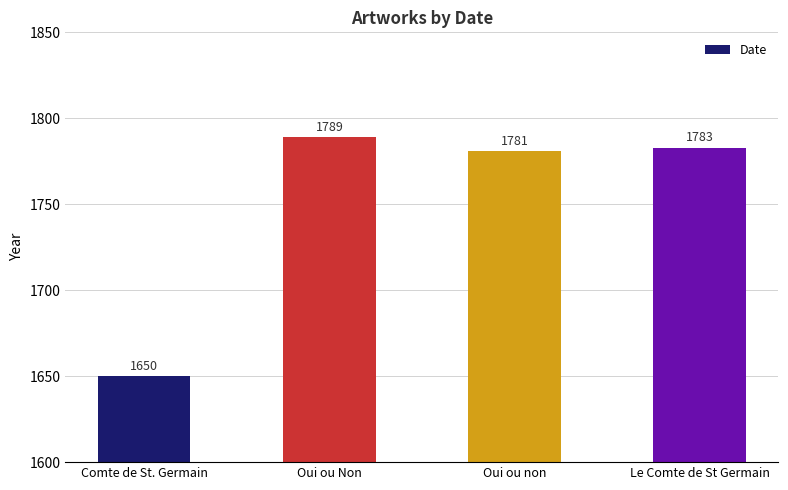

Reading right to left, transcribe all the data shown in this chart.

1783	1781	1789	1650